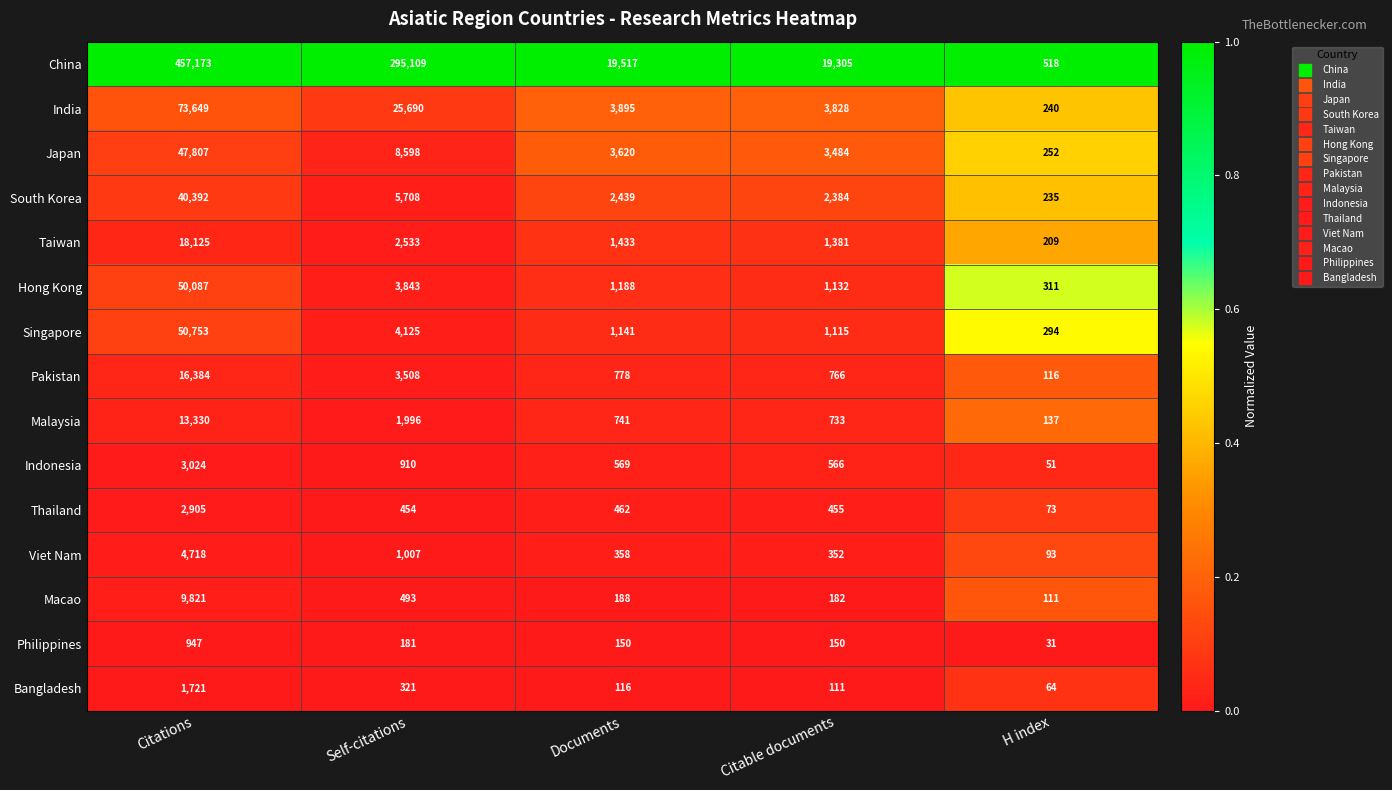

Is the value of Bangladesh at Documents greater than the value of Viet Nam at Citations?

No